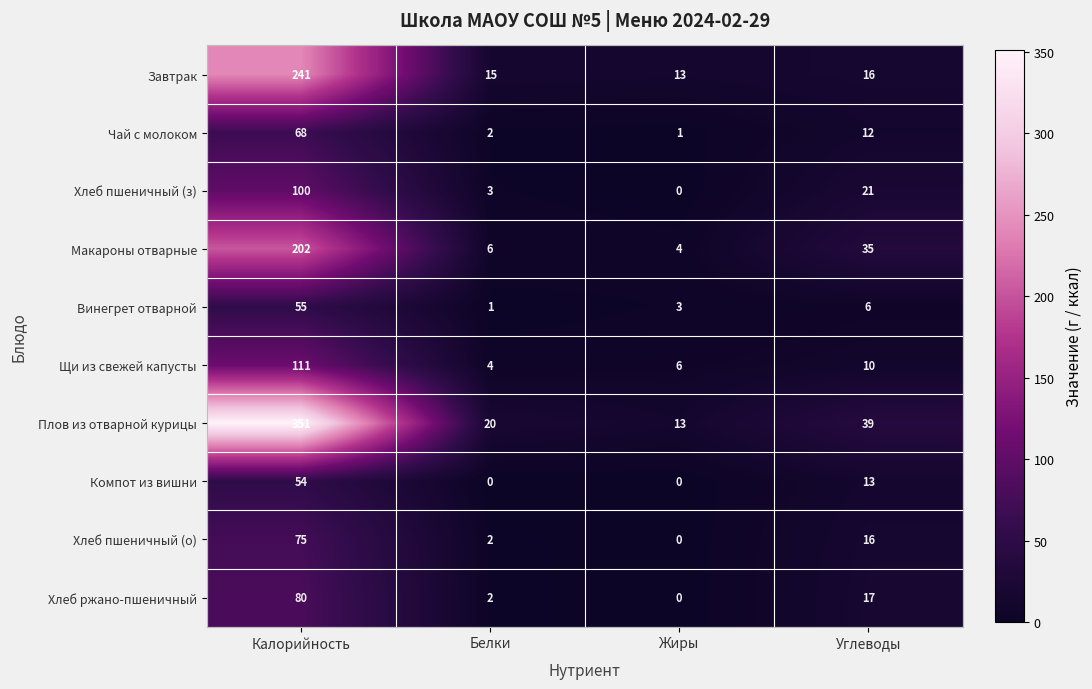

What is the difference between the maximum and minimum values in the Хлеб пшеничный (з) series?

100